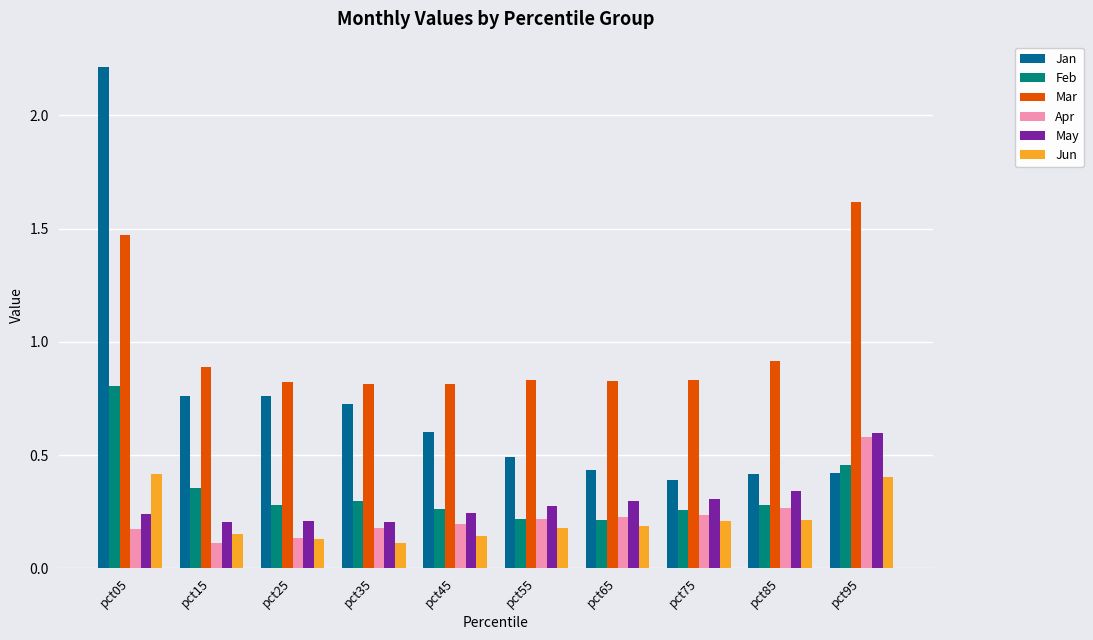

Which series changed the most between pct25 and pct45?

Jan